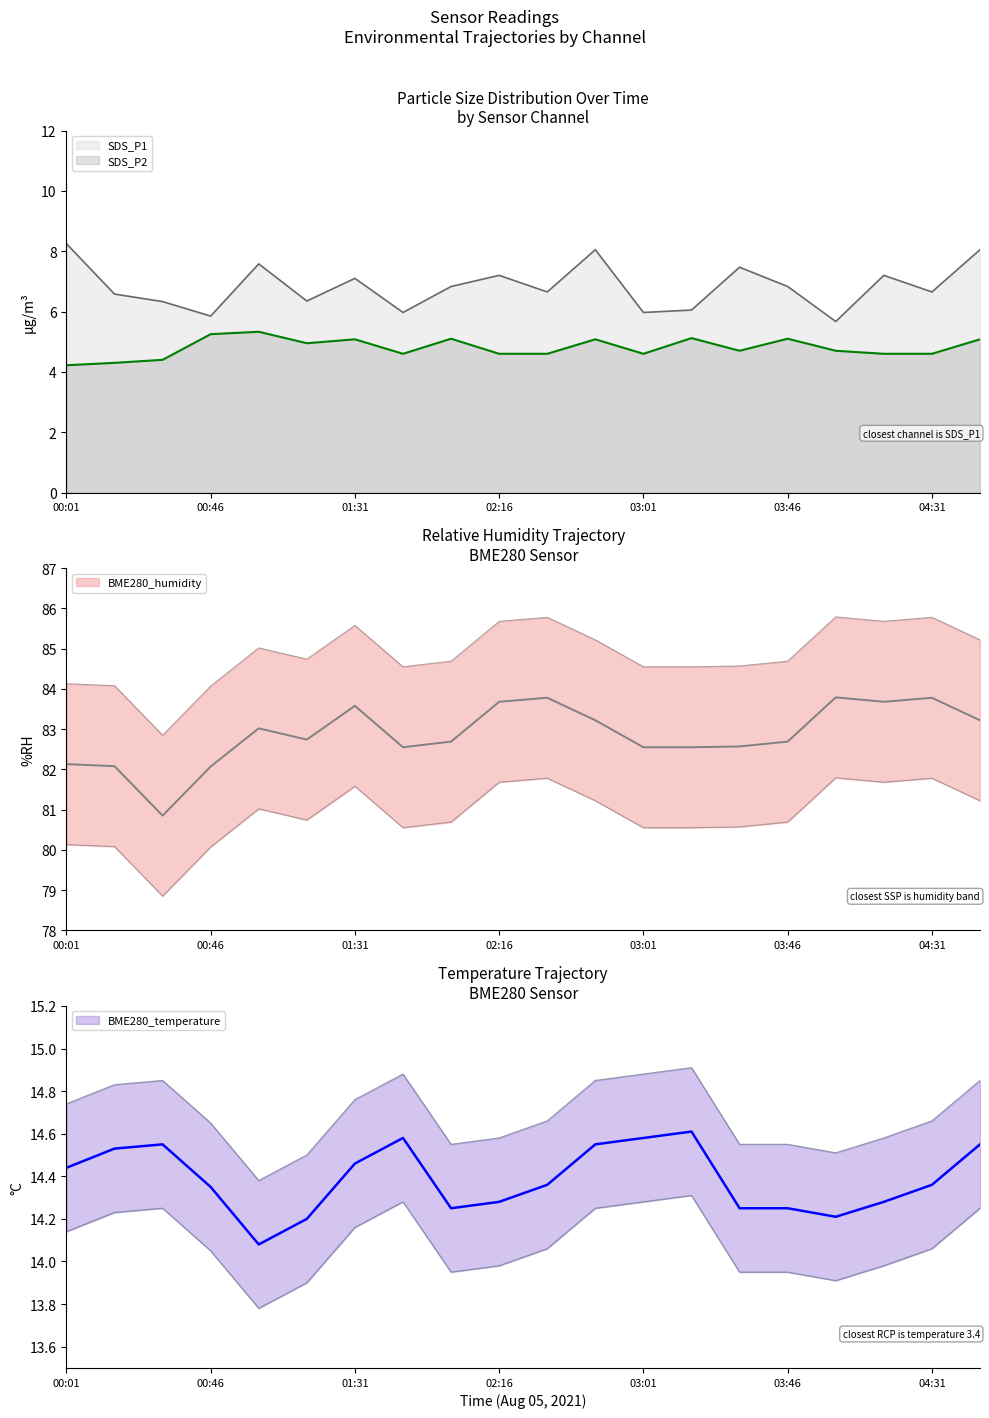

What is the label of the 16th point from the right?

01:01